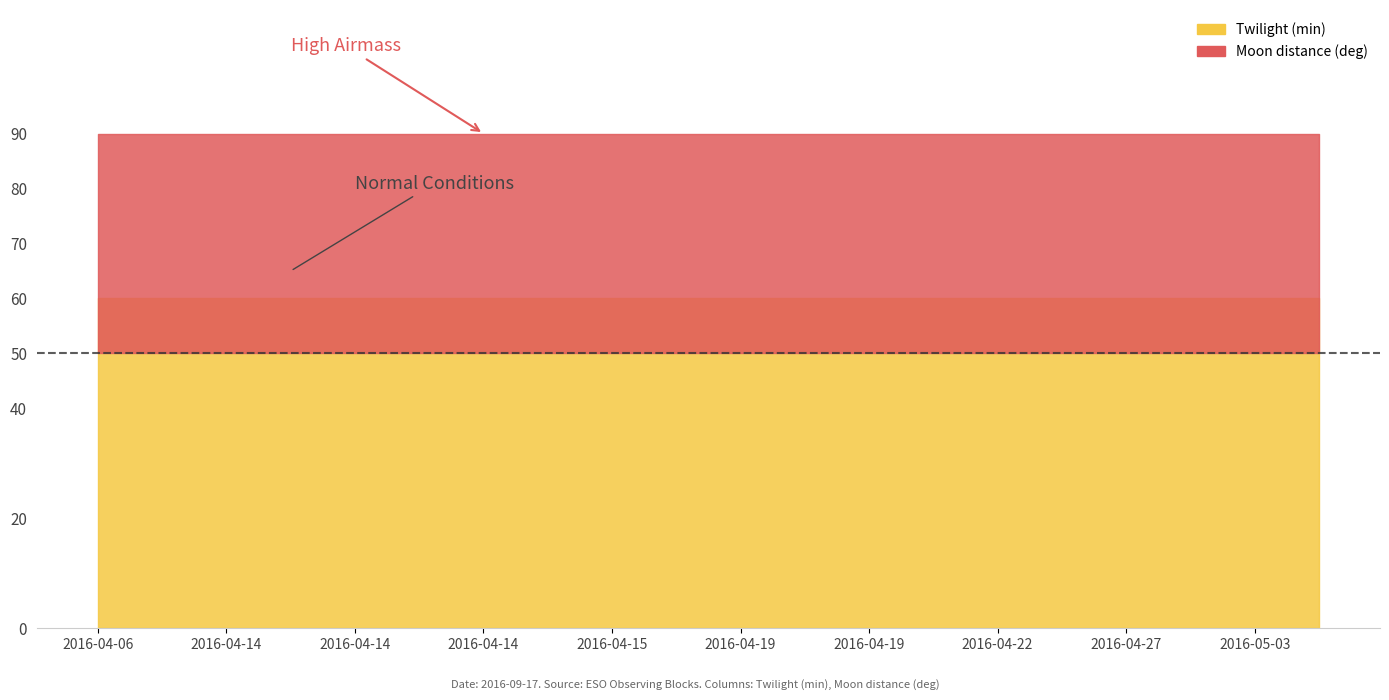

True or false: Twilight (min) and FLI cross at least once.

False